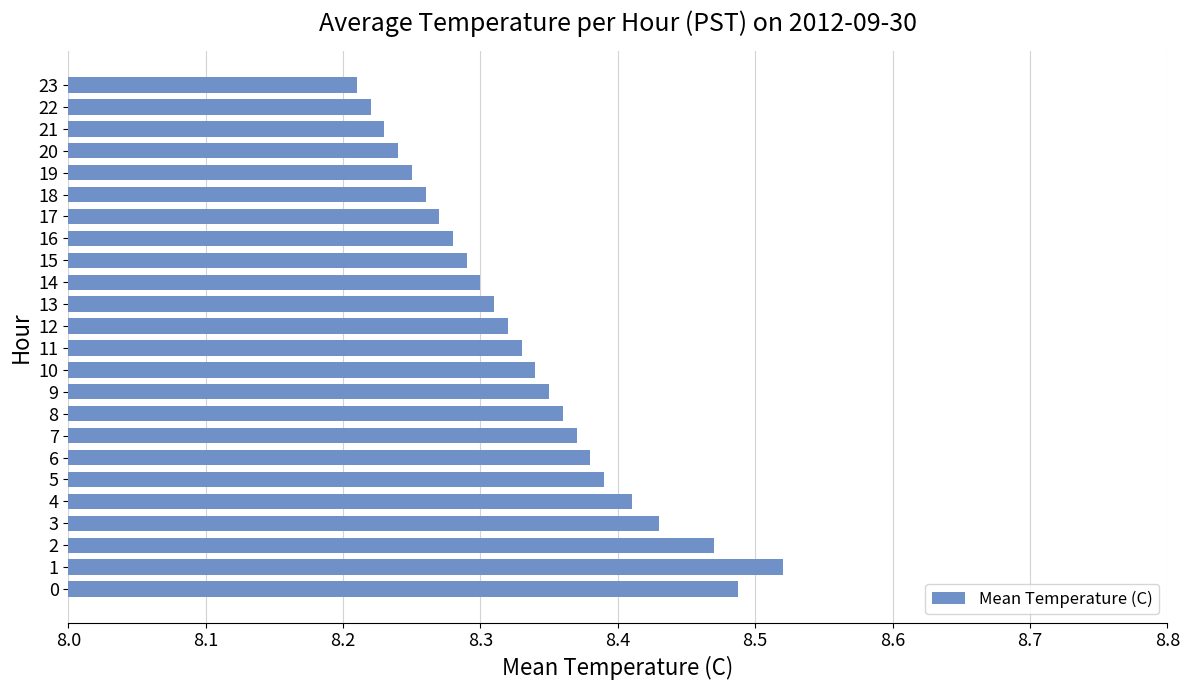

Is it true that the value at 23 is 3.2?

False